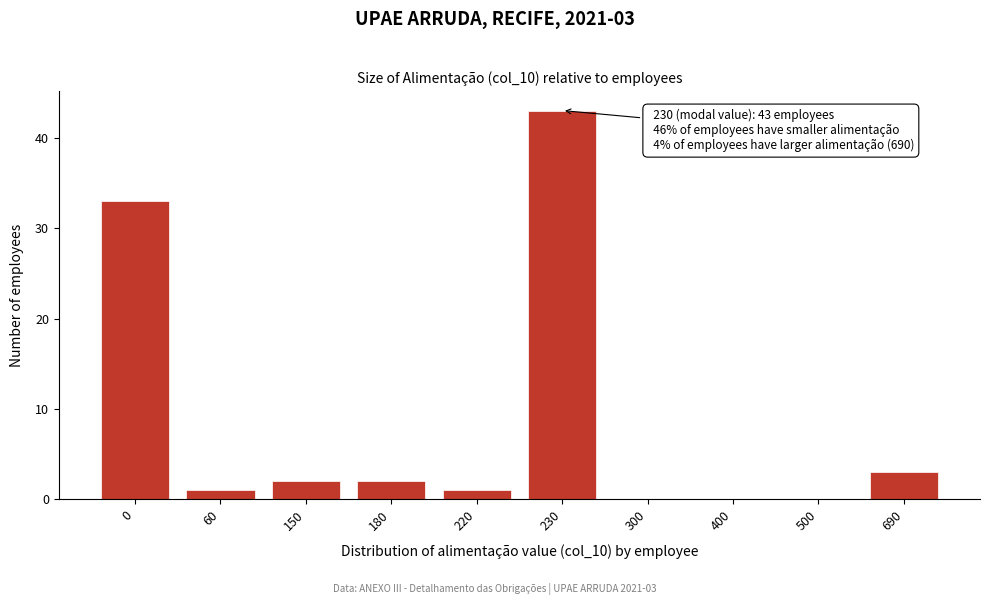

Reading left to right, what are all the values shown in this chart?

0=33	60=1	150=2	180=2	220=1	230=43	300=0	400=0	500=0	690=3